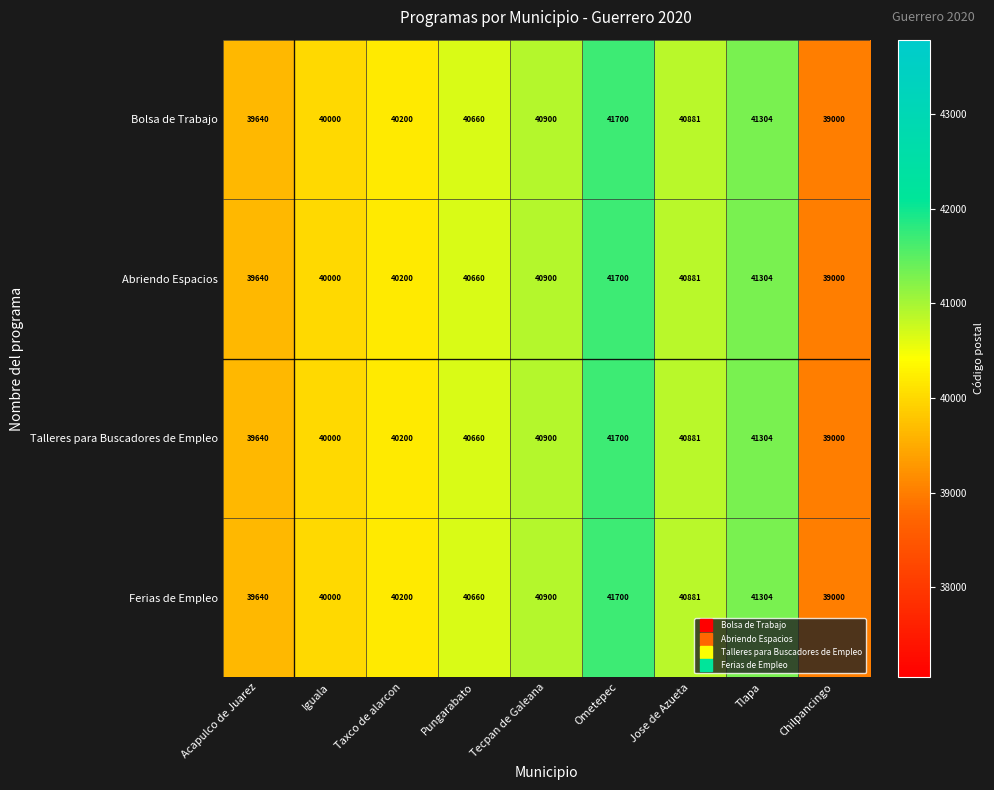

Is the value of Ferias de Empleo at Tecpan de Galeana greater than the value of Talleres para Buscadores de Empleo at Iguala?

Yes